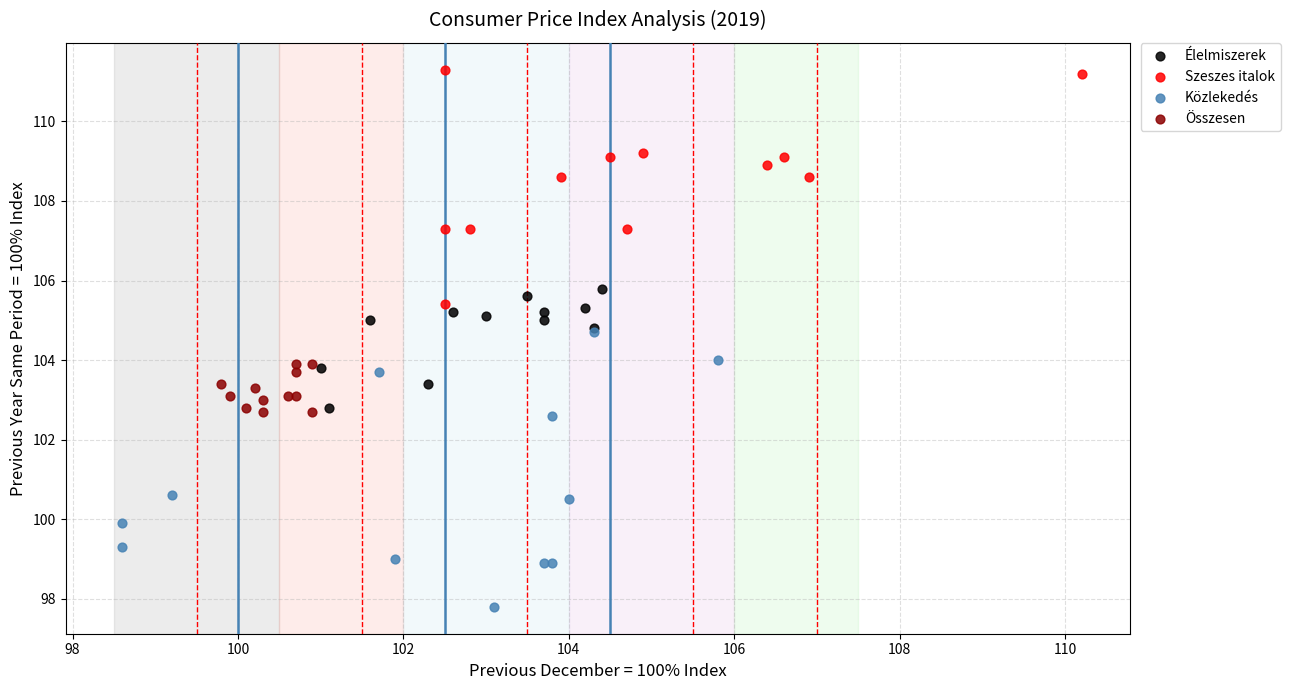

What are all the series names shown in the legend?

Élelmiszerek, Szeszes italok, Közlekedés, Összesen